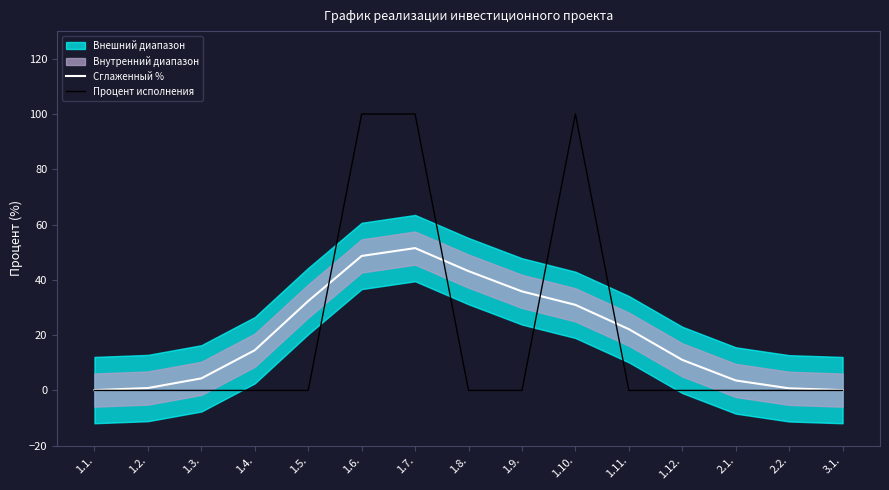

True or false: Сглаженный % has more than 2 interior local peaks.

False